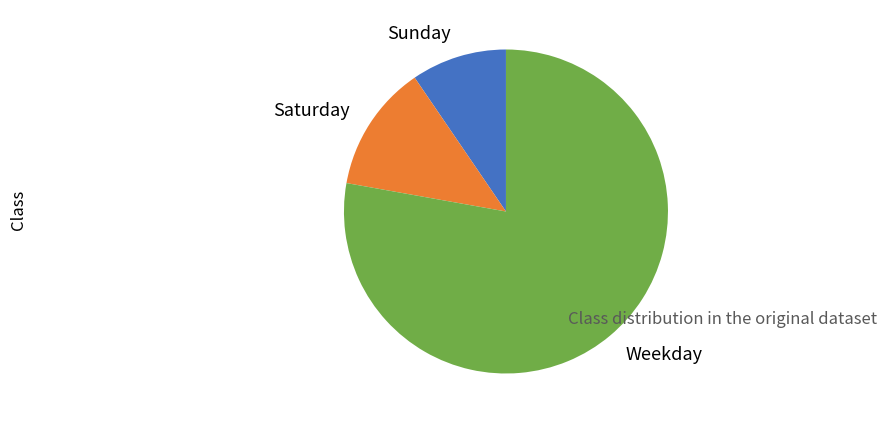

Is it true that Weekday is 78% of the pie?

True